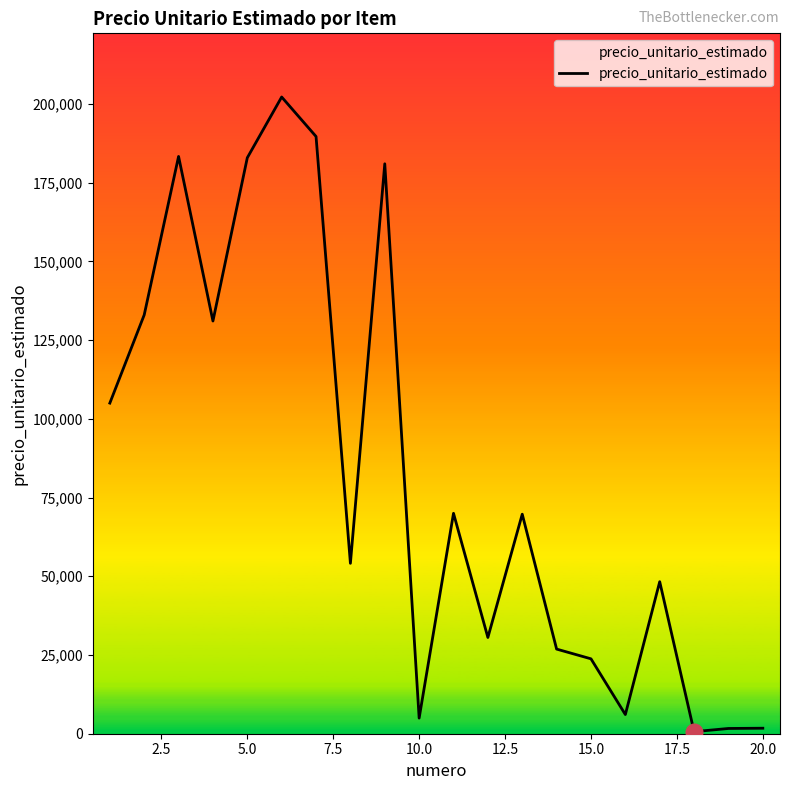

What is the difference between the maximum and minimum values?

201563